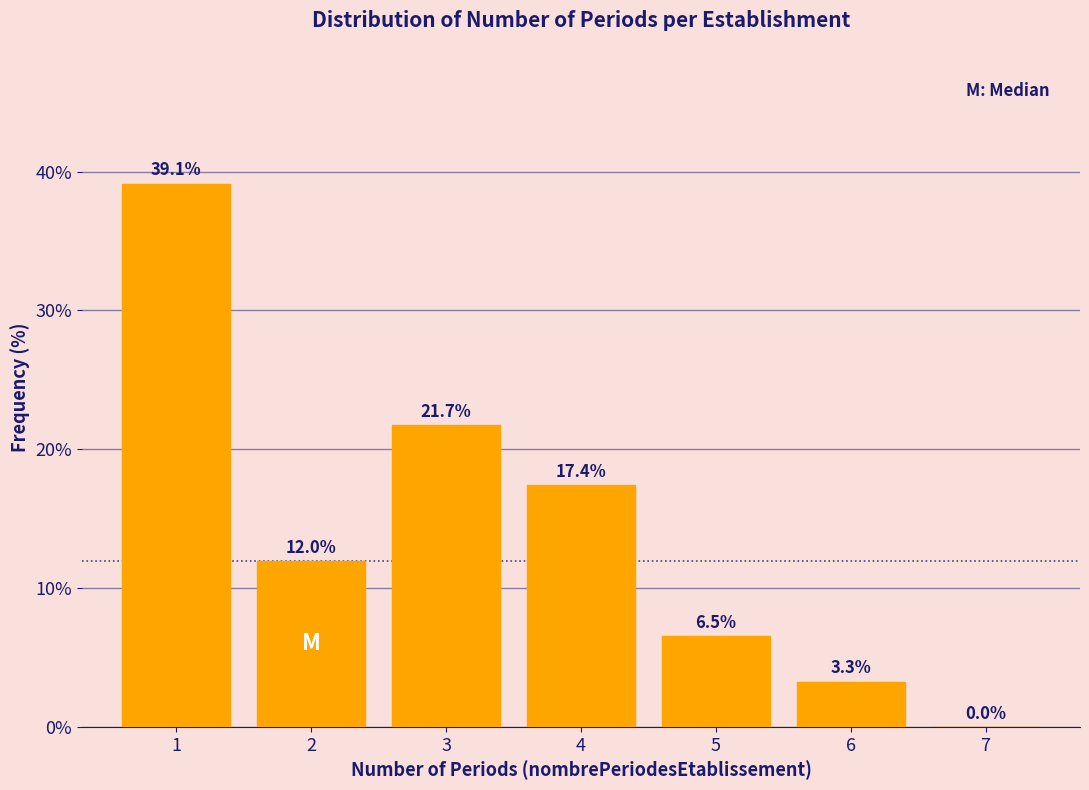

Reading left to right, list every bar in this chart as the range it spans on the x-axis followed by its height.

0.5 to 1.5: 39.1
1.5 to 2.5: 12.0
2.5 to 3.5: 21.7
3.5 to 4.5: 17.4
4.5 to 5.5: 6.5
5.5 to 6.5: 3.3
6.5 to 7.5: 0.0